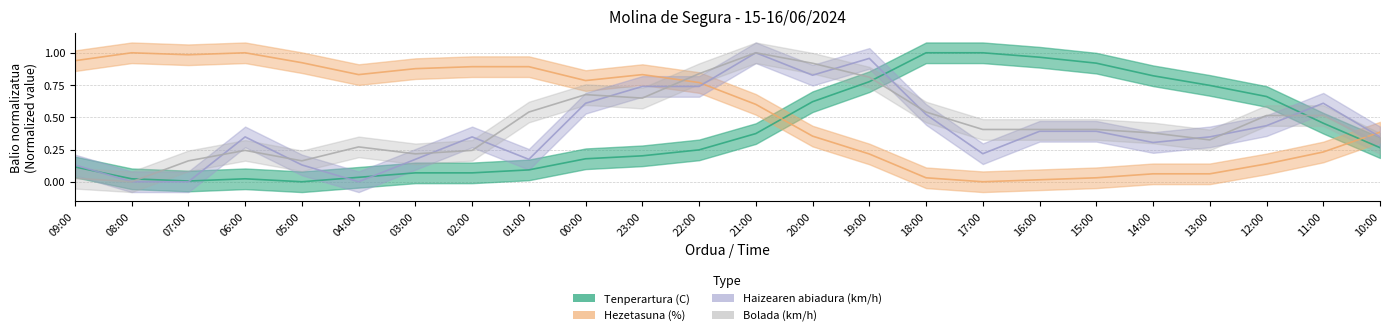

What position from the left is 11:00?

23